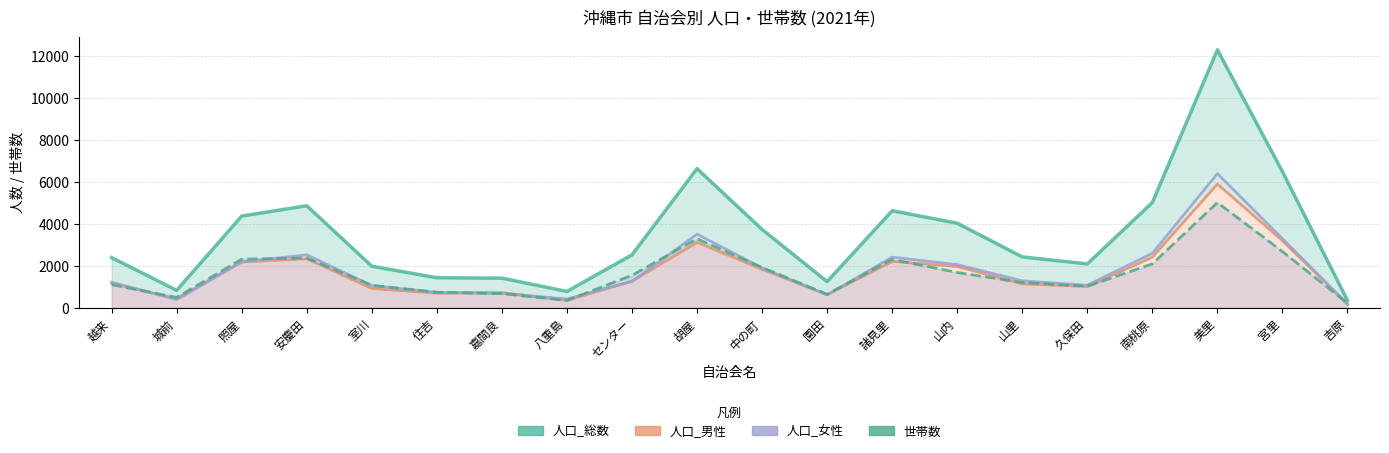

Is it true that 人口_総数 equals 766 at 越来?

False